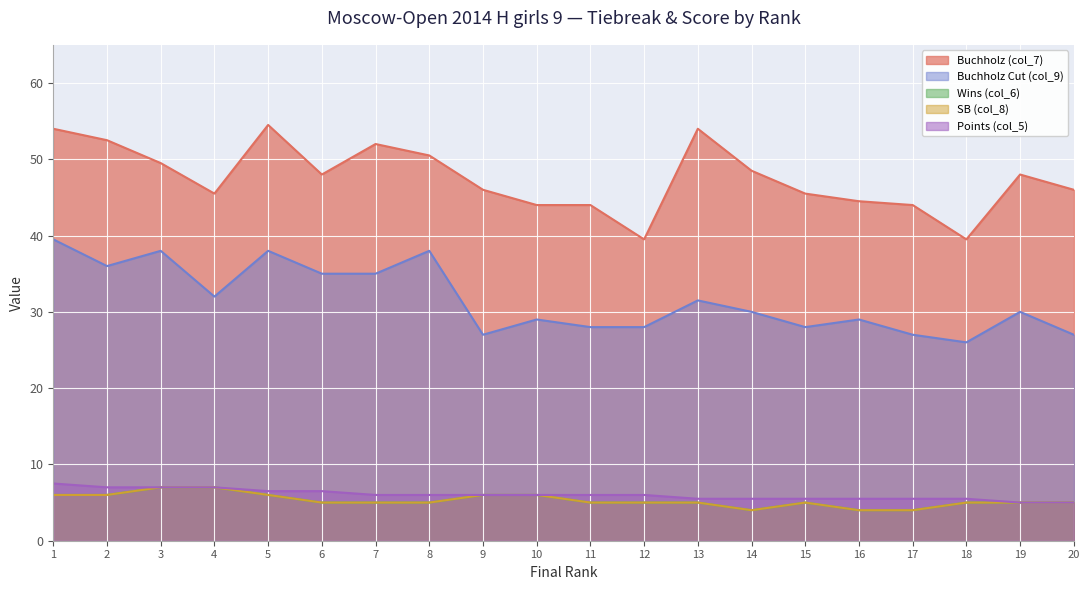

What is the value of the Wins (col_6) point at the 12th from the left?

5.0